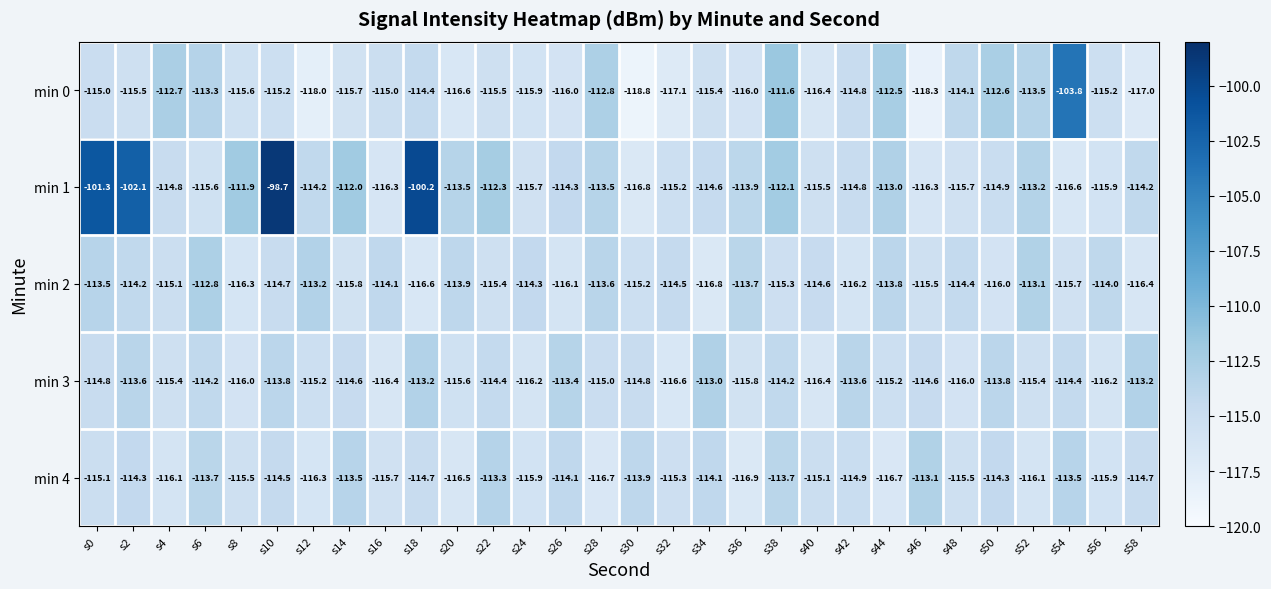

Which series has the largest range (max minus min)?

min 1